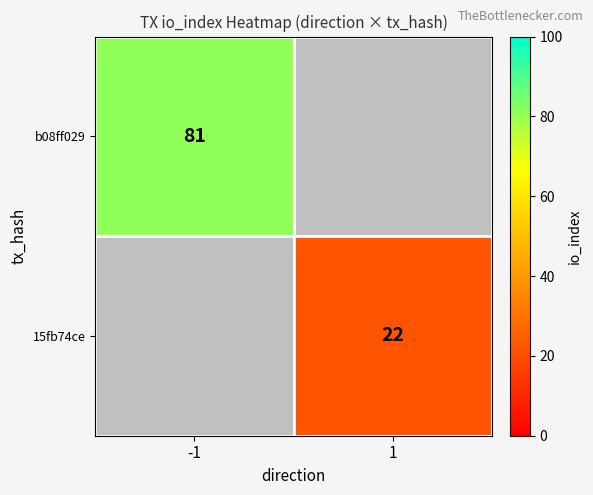

True or false: b08ff029 has a value of 81 at -1.

True